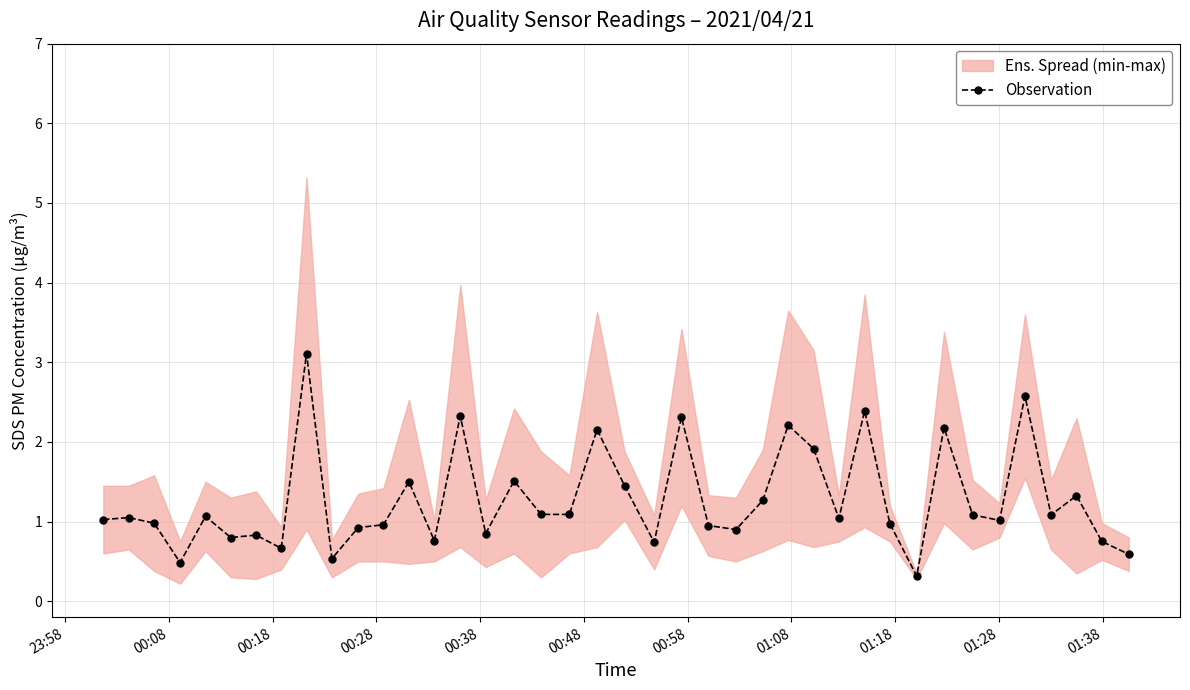

True or false: the data shows 1.7 at 23:58.

False